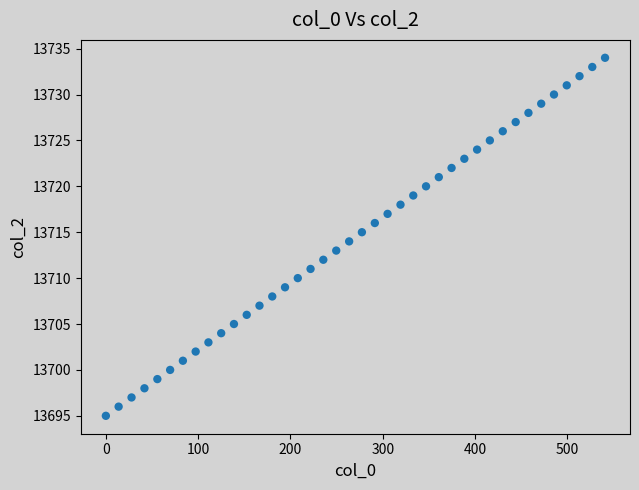

What is the range of Y values (max minus min)?

39